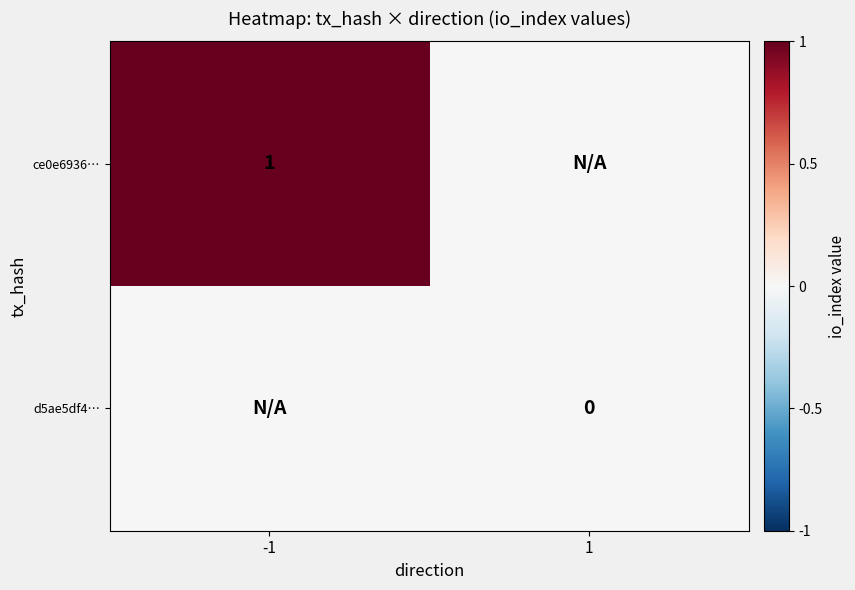

Is the value of ce0e6936… at -1 greater than the value of d5ae5df4… at 1?

Yes